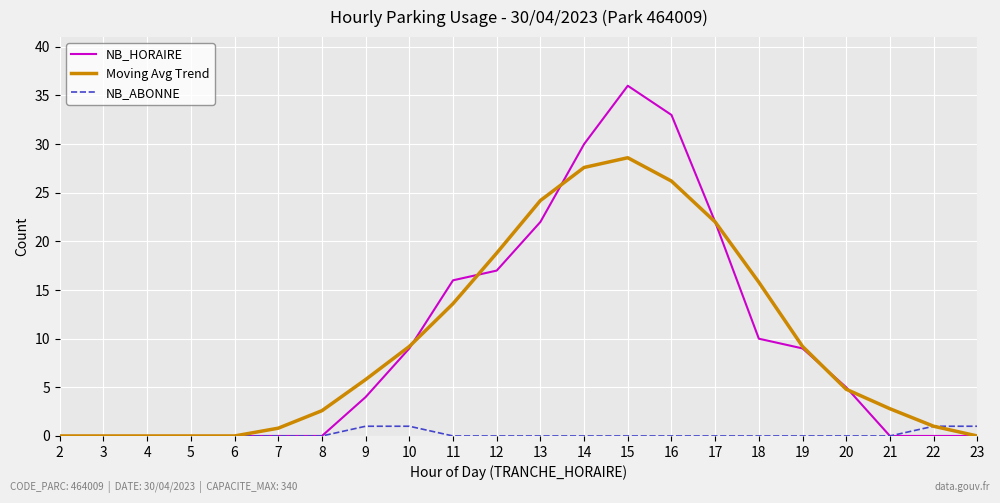

What is the sum of the Moving Avg Trend values at 8 and 23?

2.6